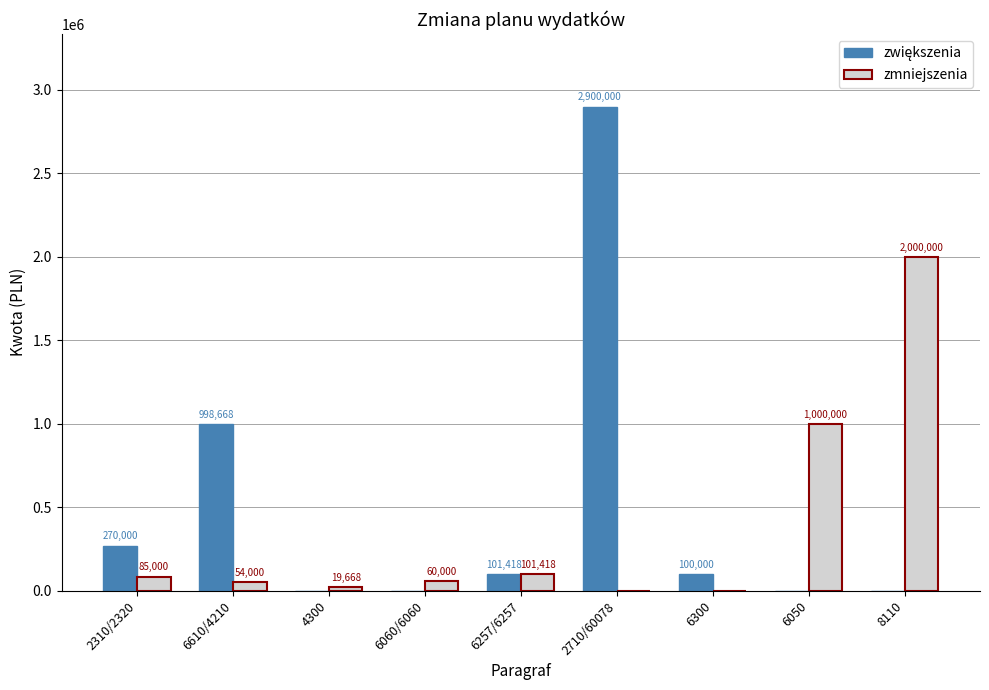

What is the total value across all series at 4300?

19668